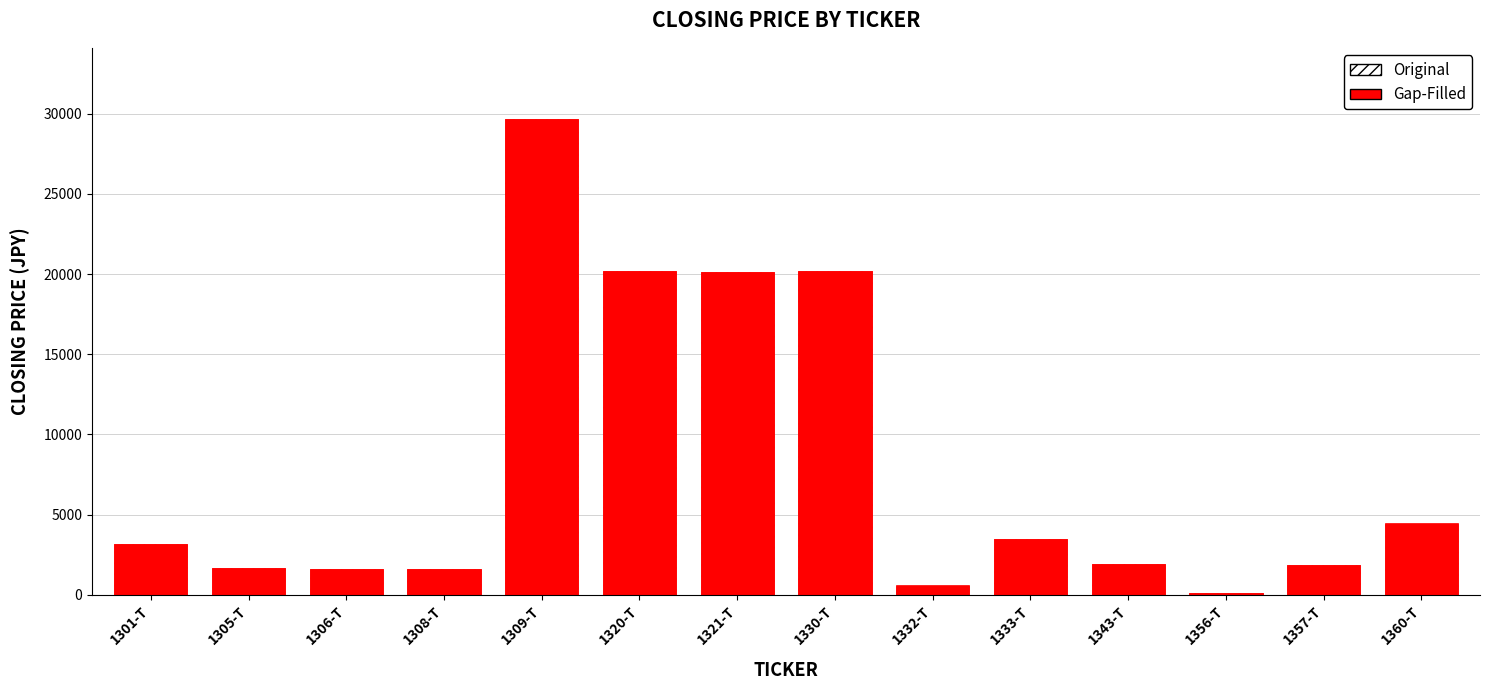

What is the label of the 5th bar from the right?

1333-T